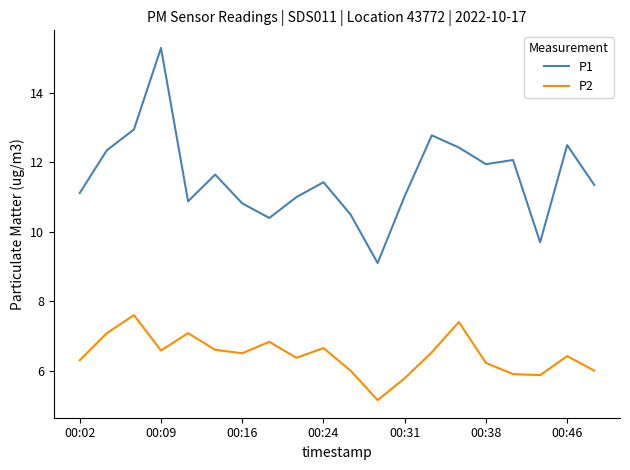

List the series in order of their peak value, lowest first.

P2, P1